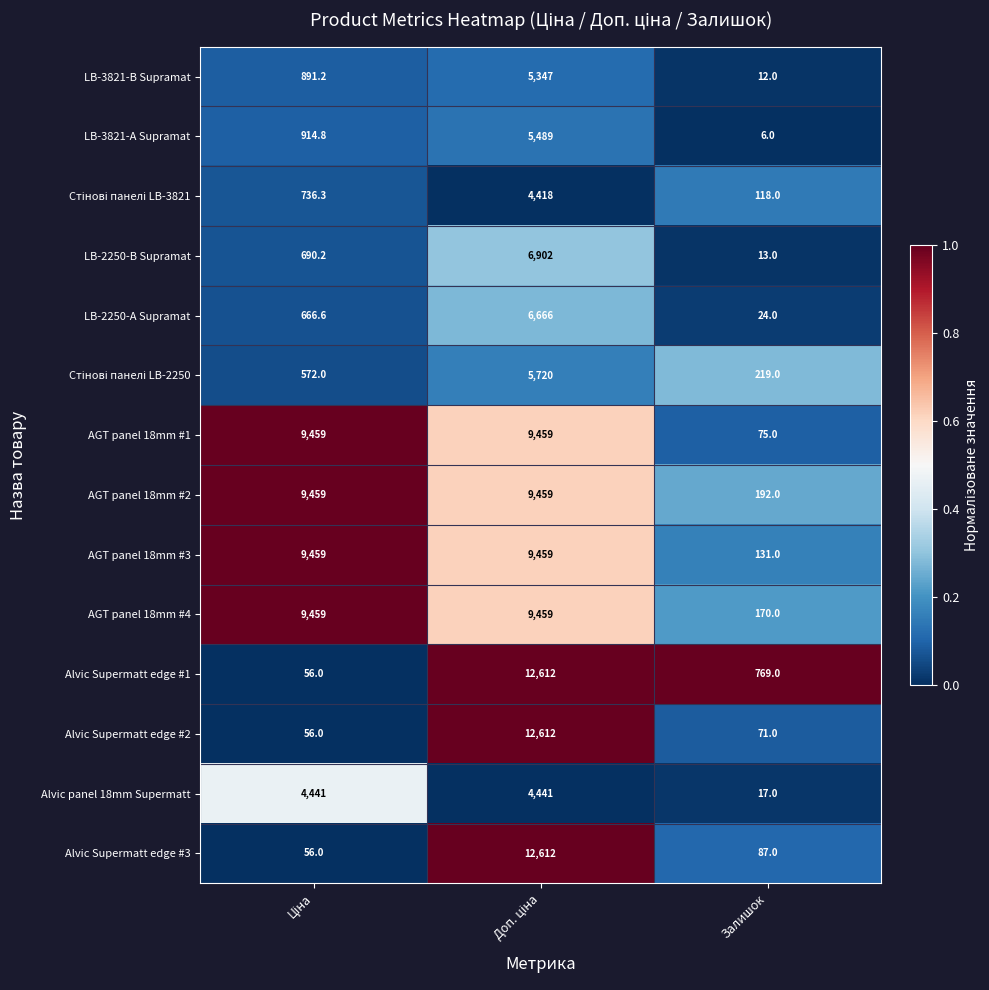

Which series has the largest total across all categories?

AGT panel 18mm #2